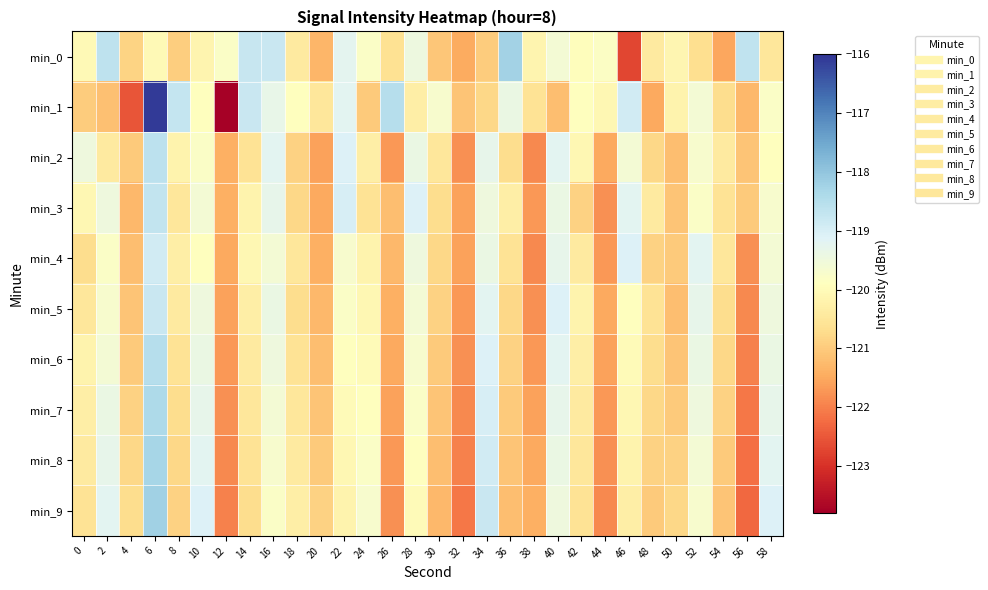

Reading left to right, list all the values displayed in this chart.

min_0: 0=-120.0	2=-118.6	4=-120.9	6=-120.0	8=-121.0	10=-120.2	12=-119.8	14=-118.7	16=-118.8	18=-120.4	20=-121.3	22=-119.3	24=-119.8	26=-120.6	28=-119.5	30=-121.1	32=-121.5	34=-121.0	36=-118.2	38=-120.2	40=-119.6	42=-119.9	44=-119.8	46=-122.7	48=-120.4	50=-120.1	52=-120.7	54=-121.5	56=-118.7	58=-120.5
min_1: 0=-121.0	2=-121.2	4=-122.5	6=-116.1	8=-118.7	10=-119.9	12=-123.7	14=-118.8	16=-119.3	18=-119.9	20=-120.5	22=-119.2	24=-121.0	26=-118.5	28=-120.3	30=-119.7	32=-121.1	34=-120.8	36=-119.4	38=-120.6	40=-121.2	42=-119.9	44=-120.1	46=-118.9	48=-121.5	50=-120.2	52=-119.6	54=-120.7	56=-121.3	58=-119.8
min_2: 0=-119.5	2=-120.4	4=-121.0	6=-118.6	8=-120.2	10=-119.8	12=-121.4	14=-120.6	16=-119.2	18=-120.9	20=-121.6	22=-119.1	24=-120.3	26=-121.7	28=-119.4	30=-120.5	32=-121.8	34=-119.3	36=-120.7	38=-121.9	40=-119.2	42=-120.1	44=-121.5	46=-119.6	48=-120.8	50=-121.2	52=-119.7	54=-120.4	56=-121.1	58=-119.9
min_3: 0=-120.1	2=-119.5	4=-121.3	6=-118.7	8=-120.5	10=-119.6	12=-121.4	14=-120.2	16=-119.3	18=-120.8	20=-121.5	22=-119.0	24=-120.6	26=-121.2	28=-119.1	30=-120.7	32=-121.6	34=-119.5	36=-120.3	38=-121.7	40=-119.4	42=-120.9	44=-121.8	46=-119.2	48=-120.4	50=-121.1	52=-119.8	54=-120.6	56=-121.0	58=-119.7
min_4: 0=-120.7	2=-119.8	4=-121.2	6=-118.9	8=-120.3	10=-119.9	12=-121.5	14=-120.1	16=-119.6	18=-120.5	20=-121.4	22=-119.7	24=-120.2	26=-121.3	28=-119.5	30=-120.8	32=-121.6	34=-119.4	36=-120.6	38=-121.9	40=-119.3	42=-120.4	44=-121.7	46=-119.1	48=-120.9	50=-121.0	52=-119.2	54=-120.5	56=-121.8	58=-119.6
min_5: 0=-120.5	2=-119.7	4=-121.1	6=-118.8	8=-120.4	10=-119.5	12=-121.6	14=-120.3	16=-119.4	18=-120.7	20=-121.3	22=-119.8	24=-120.1	26=-121.4	28=-119.6	30=-120.9	32=-121.7	34=-119.2	36=-120.8	38=-121.8	40=-119.1	42=-120.2	44=-121.5	46=-119.9	48=-120.6	50=-121.2	52=-119.3	54=-120.7	56=-121.9	58=-119.5
min_6: 0=-120.2	2=-119.6	4=-121.0	6=-118.5	8=-120.6	10=-119.4	12=-121.7	14=-120.4	16=-119.5	18=-120.6	20=-121.2	22=-119.9	24=-120.0	26=-121.5	28=-119.7	30=-121.0	32=-121.8	34=-119.1	36=-120.9	38=-121.7	40=-119.2	42=-120.3	44=-121.6	46=-120.0	48=-120.7	50=-121.1	52=-119.4	54=-120.8	56=-122.0	58=-119.4
min_7: 0=-120.3	2=-119.4	4=-120.9	6=-118.4	8=-120.7	10=-119.3	12=-121.8	14=-120.5	16=-119.6	18=-120.5	20=-121.1	22=-120.0	24=-119.9	26=-121.6	28=-119.8	30=-121.1	32=-121.9	34=-119.0	36=-121.0	38=-121.6	40=-119.3	42=-120.4	44=-121.7	46=-120.1	48=-120.8	50=-121.0	52=-119.5	54=-120.9	56=-122.1	58=-119.3
min_8: 0=-120.4	2=-119.3	4=-120.8	6=-118.3	8=-120.8	10=-119.2	12=-121.9	14=-120.6	16=-119.7	18=-120.4	20=-121.0	22=-120.1	24=-119.8	26=-121.7	28=-119.9	30=-121.2	32=-122.0	34=-118.9	36=-121.1	38=-121.5	40=-119.4	42=-120.5	44=-121.8	46=-120.2	48=-120.9	50=-120.9	52=-119.6	54=-121.0	56=-122.2	58=-119.2
min_9: 0=-120.6	2=-119.2	4=-120.7	6=-118.2	8=-120.9	10=-119.1	12=-122.0	14=-120.7	16=-119.8	18=-120.3	20=-120.9	22=-120.2	24=-119.7	26=-121.8	28=-120.0	30=-121.3	32=-122.1	34=-118.8	36=-121.2	38=-121.4	40=-119.5	42=-120.6	44=-121.9	46=-120.3	48=-121.0	50=-120.8	52=-119.7	54=-121.1	56=-122.3	58=-119.1